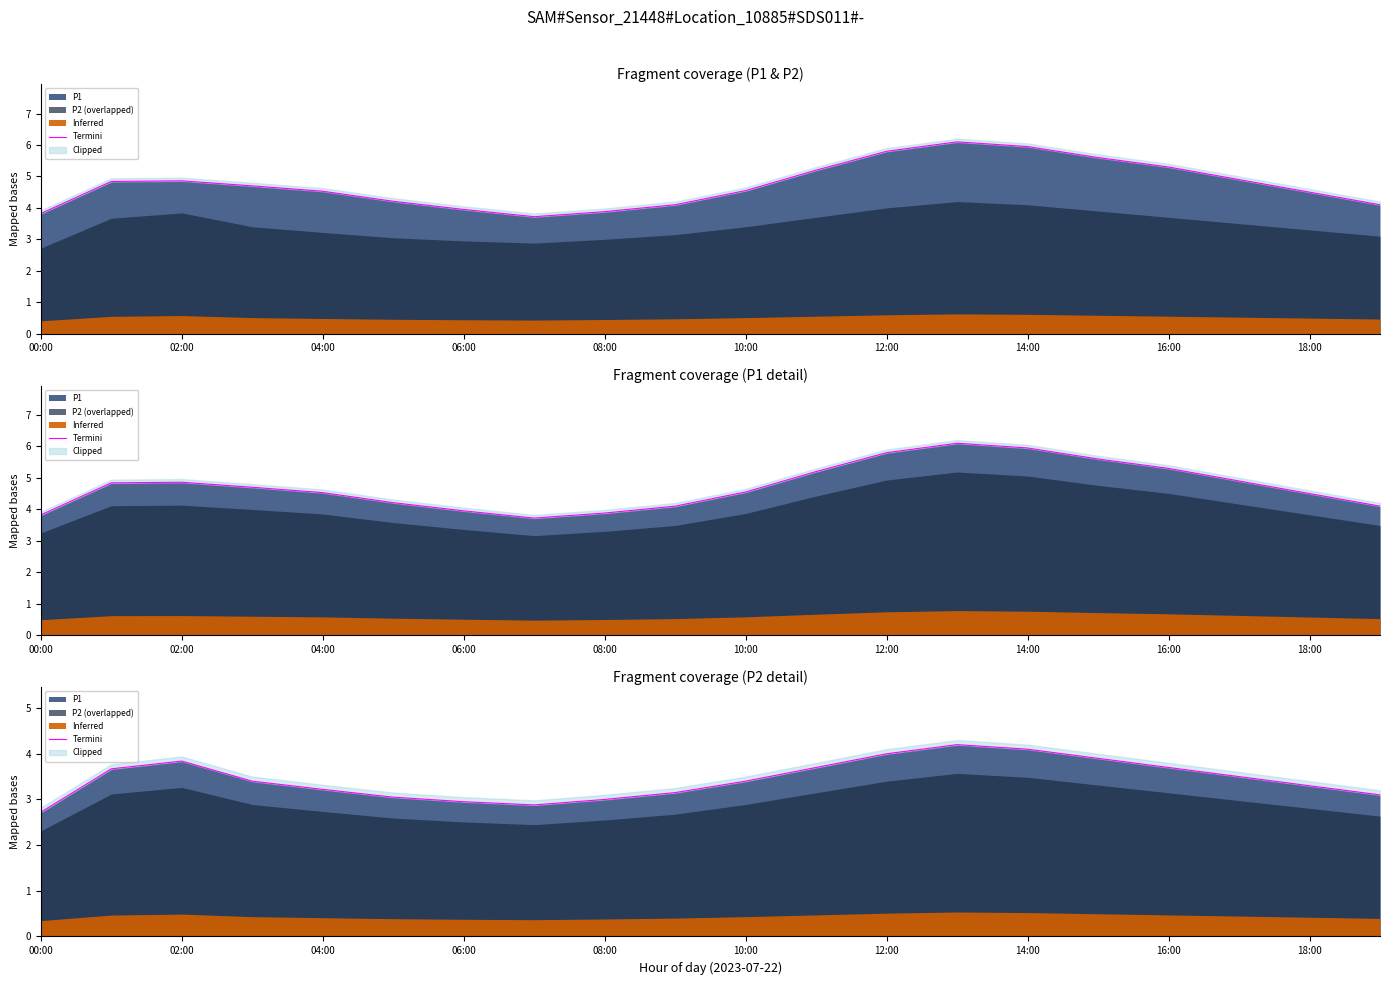

Which has a higher value, 02:00 or 10:00?

02:00